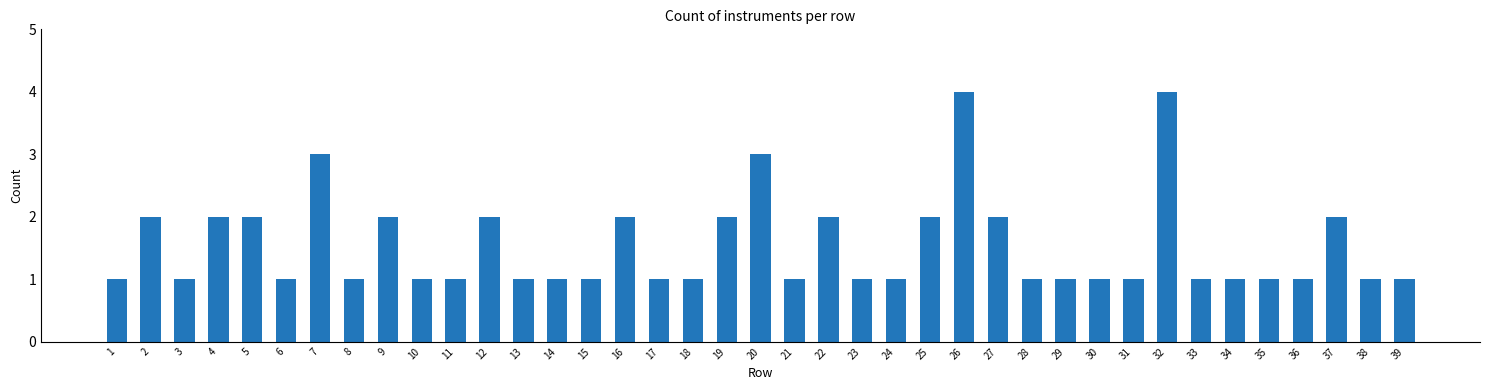

What is the smallest value displayed?

1